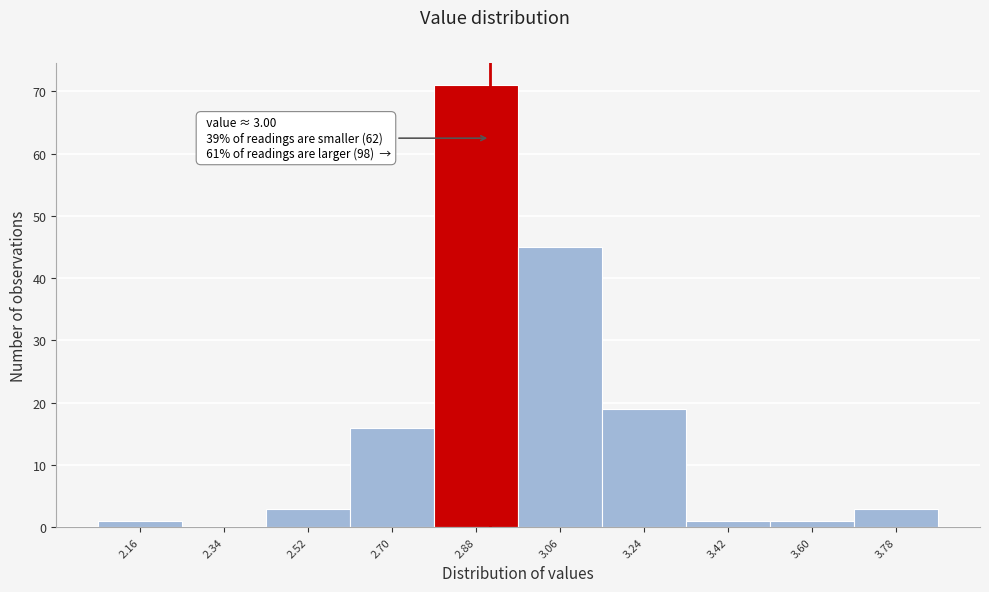

Reading left to right, transcribe all the data shown in this chart.

2.16=1	2.34=0	2.52=3	2.70=16	2.88=71	3.06=45	3.24=19	3.42=1	3.60=1	3.78=3